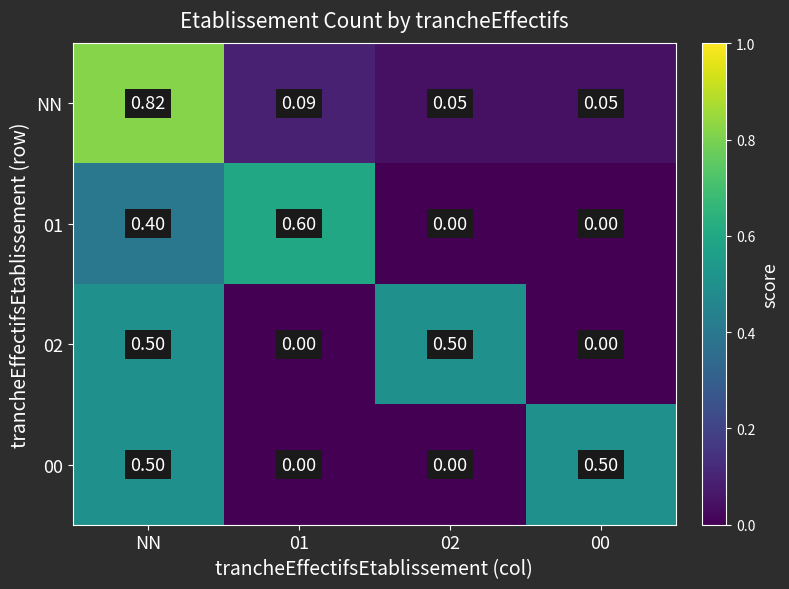

Which category has the highest value across all series?

NN